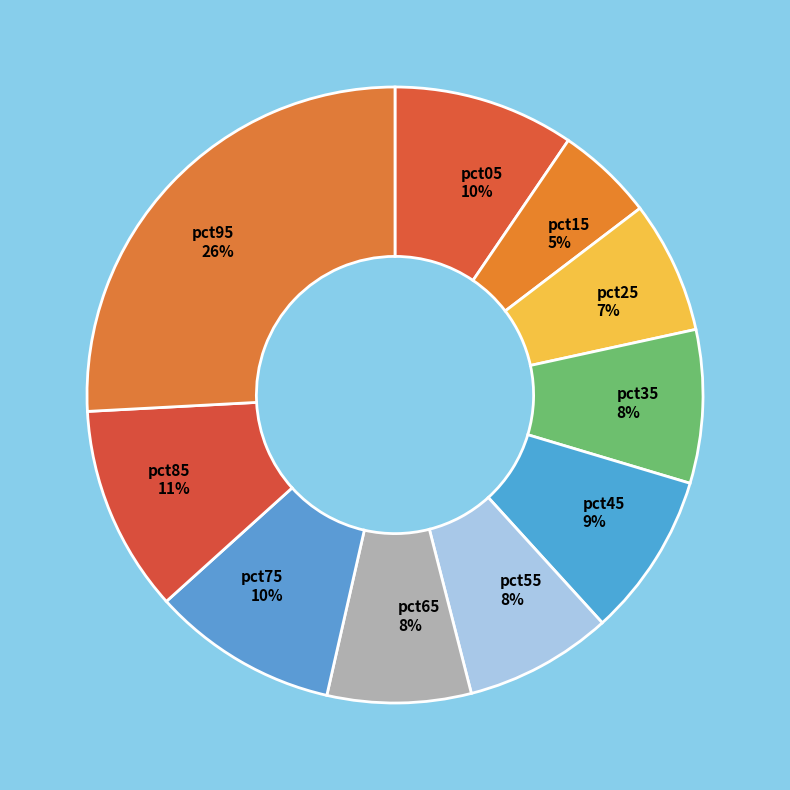

To the nearest percent, what percentage of the pie is pct85?

11%